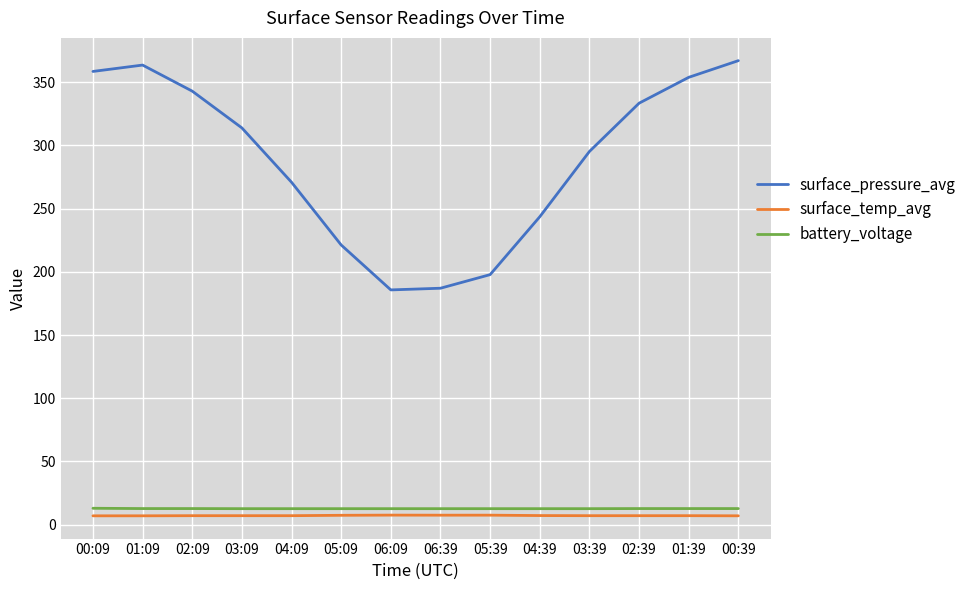

Is this an area chart (filled region under the line)?

No